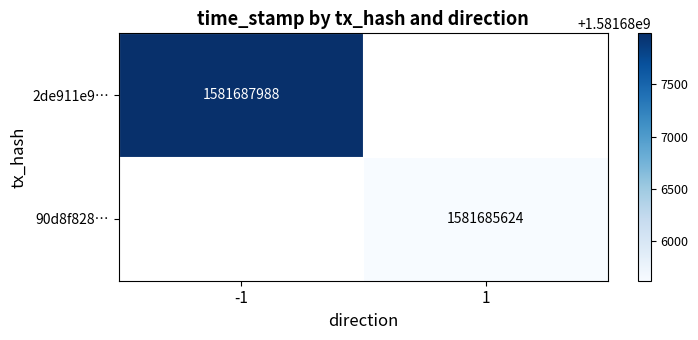

Between 1 and -1, which is larger?

-1